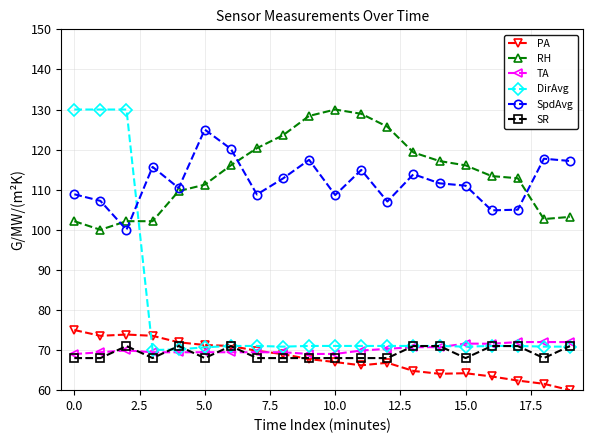

What is the sum of all RH values?

2285.0